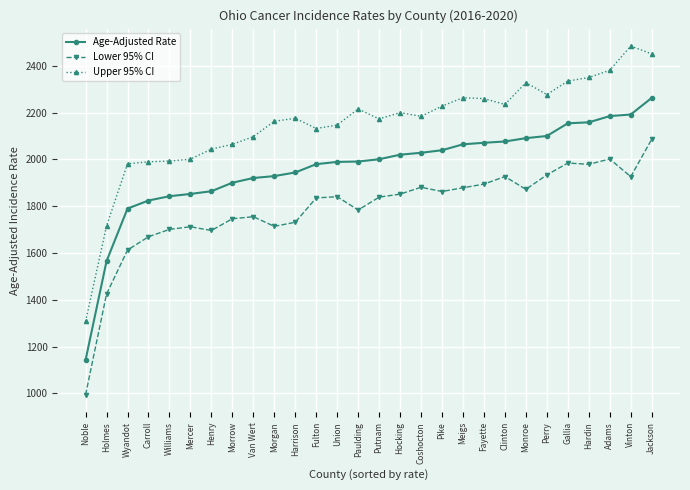

How many lines are shown in the chart?

3